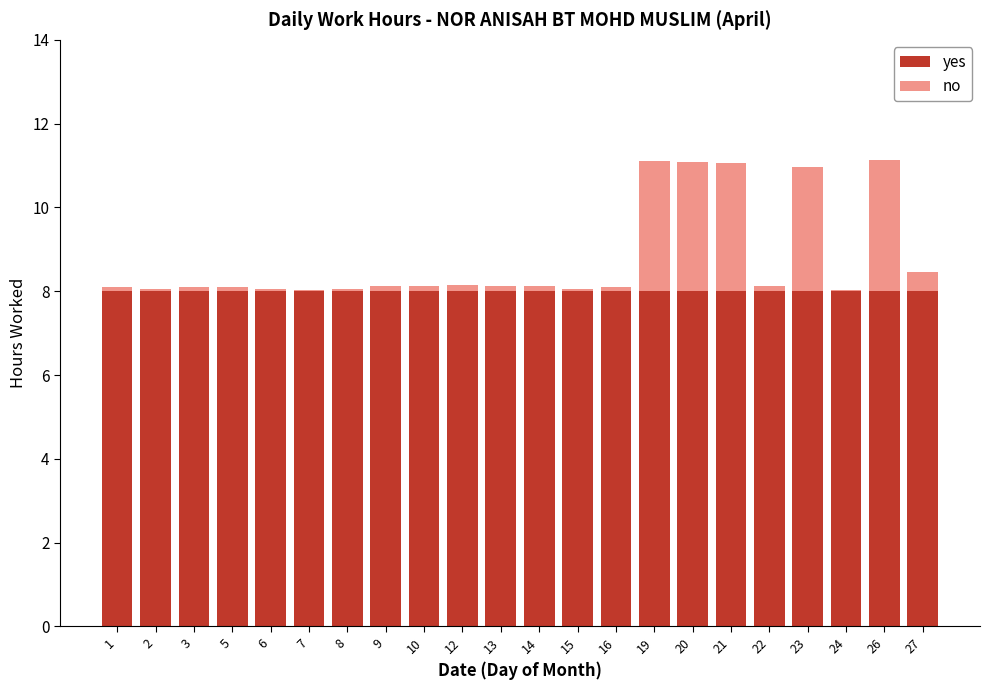

The value of yes at 12 is 8.0. True or false?

True